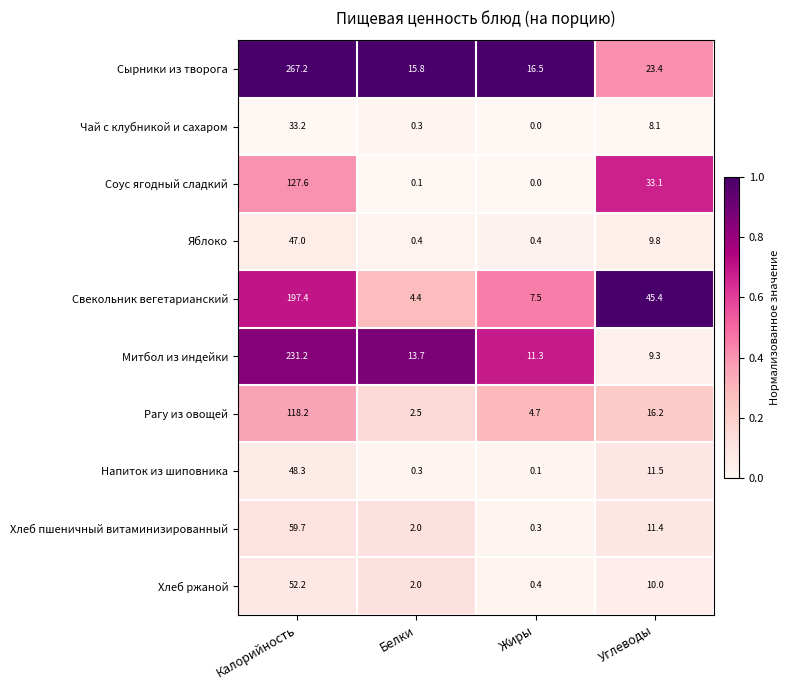

At which category is the sum across all series the highest?

Калорийность